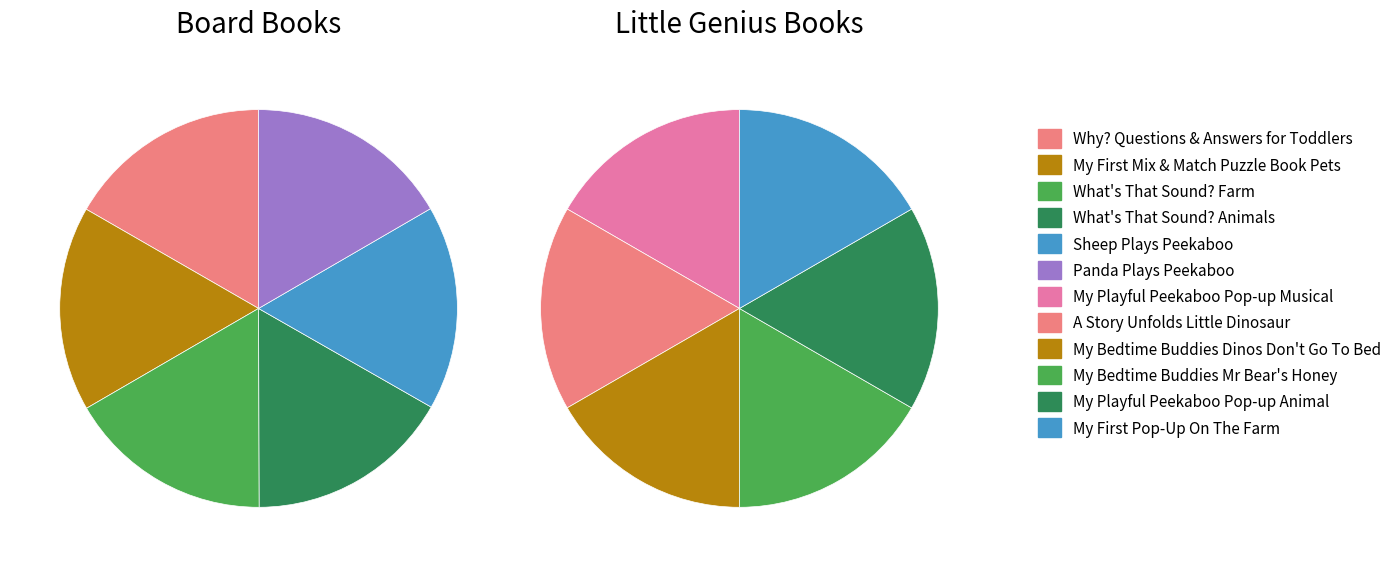

Which category has the biggest portion of the pie?

Why? Questions & Answers for Toddlers